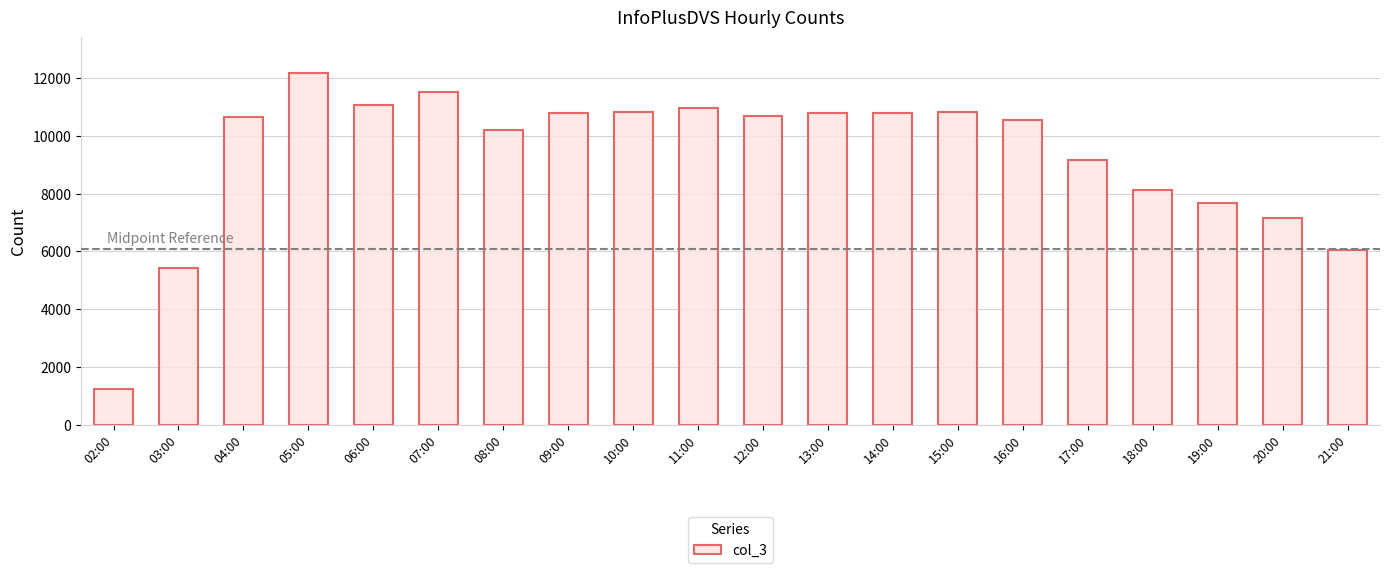

What is the difference between the second highest and minimum values?

10277